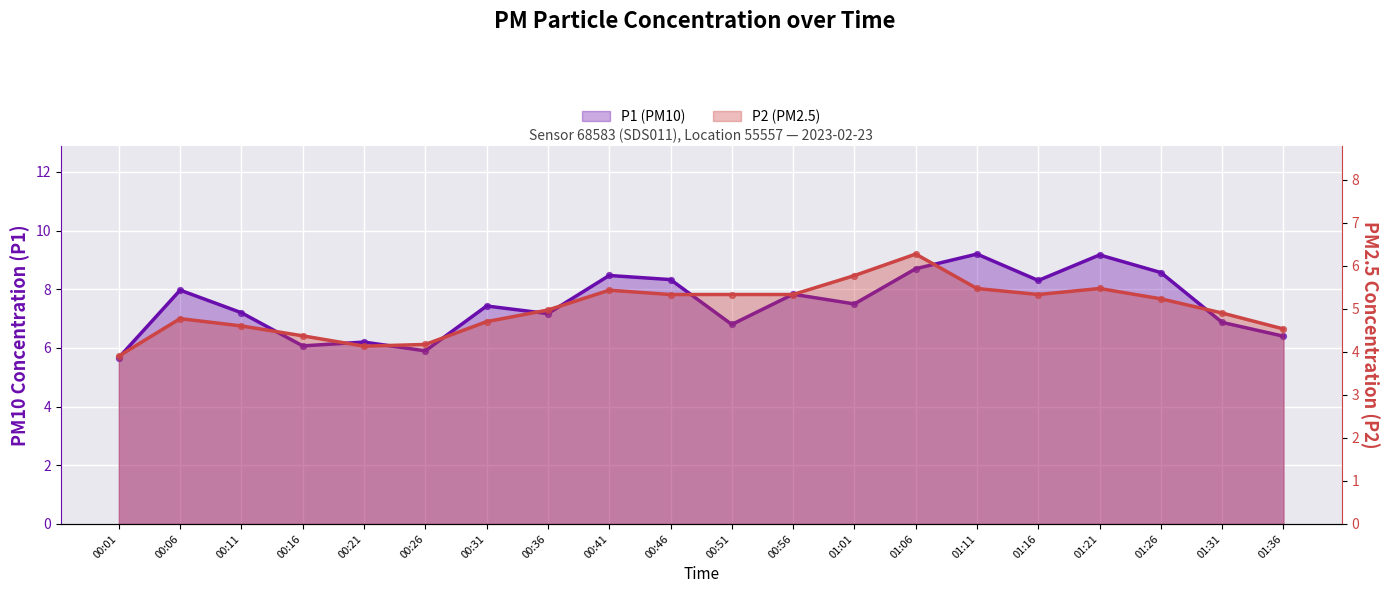

Which series has the widest spread of Y values?

P1 (PM10)